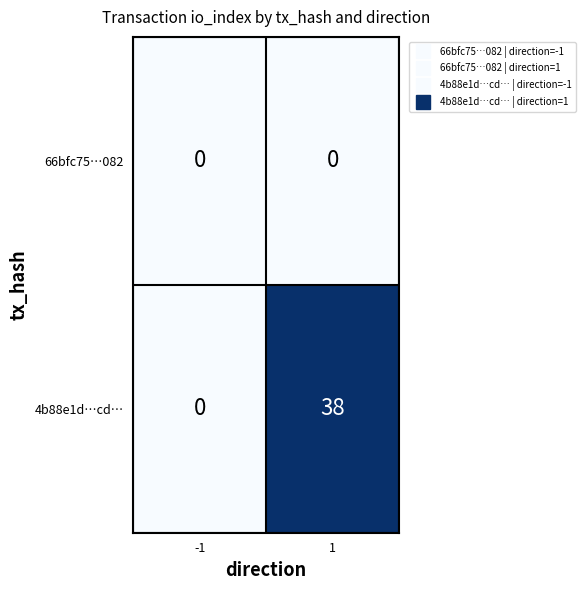

Is it true that 4b88e1d…cd… equals 38 at 1?

True